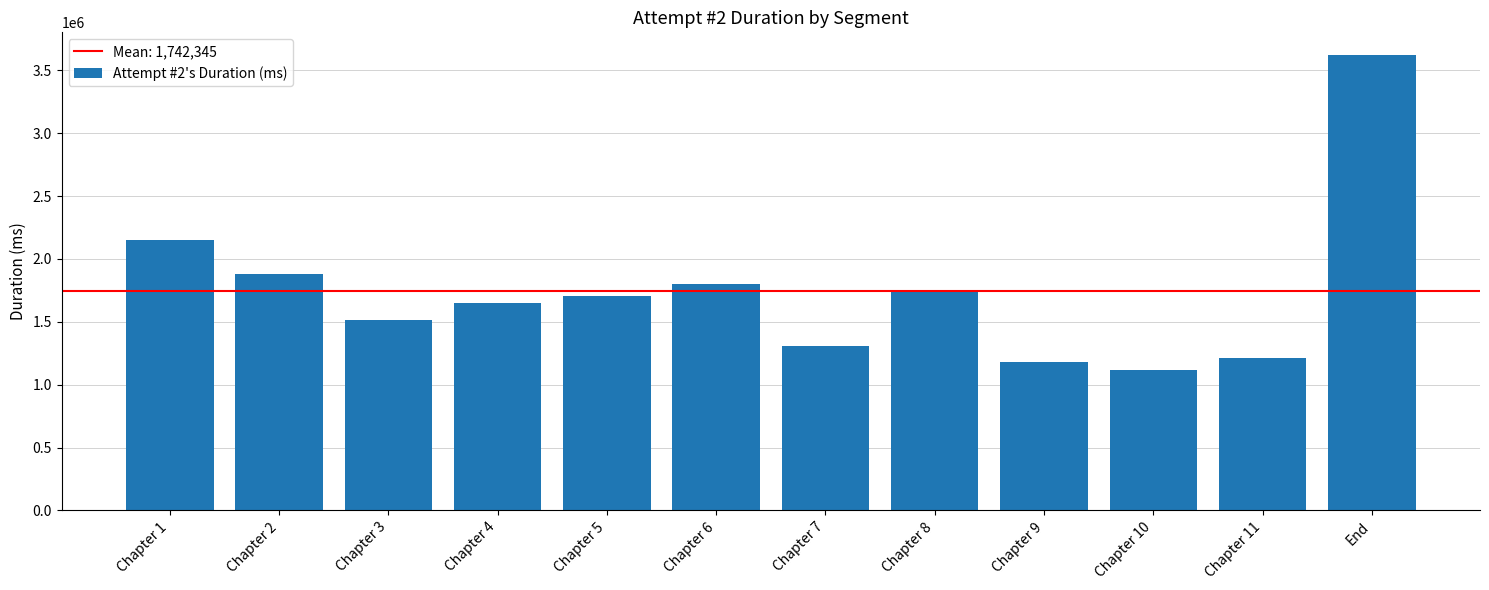

What is the maximum value shown in the chart?

3621853